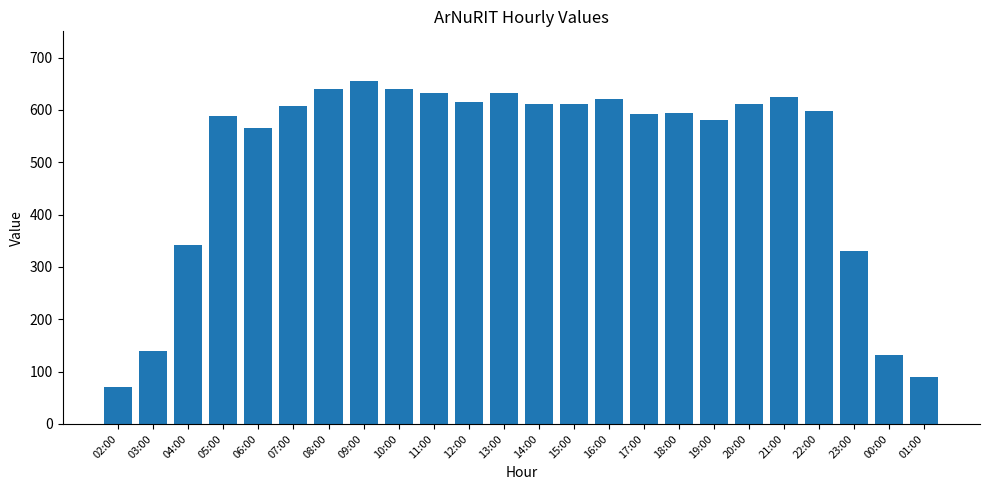

The chart shows a value of 574 at 04:00. True or false?

False